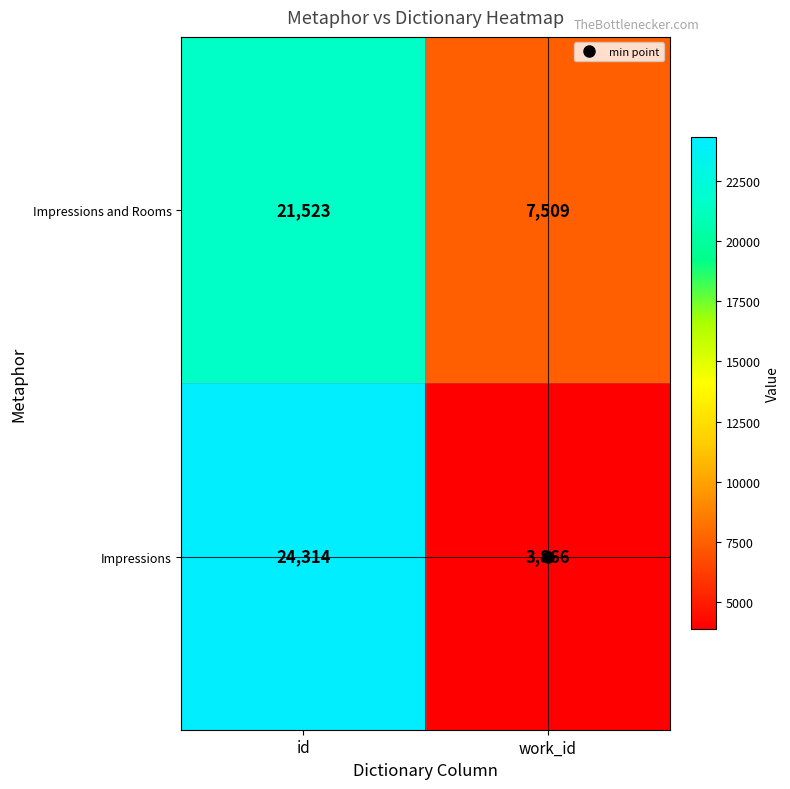

Rank the series by their maximum value, from highest to lowest.

Impressions, Impressions and Rooms